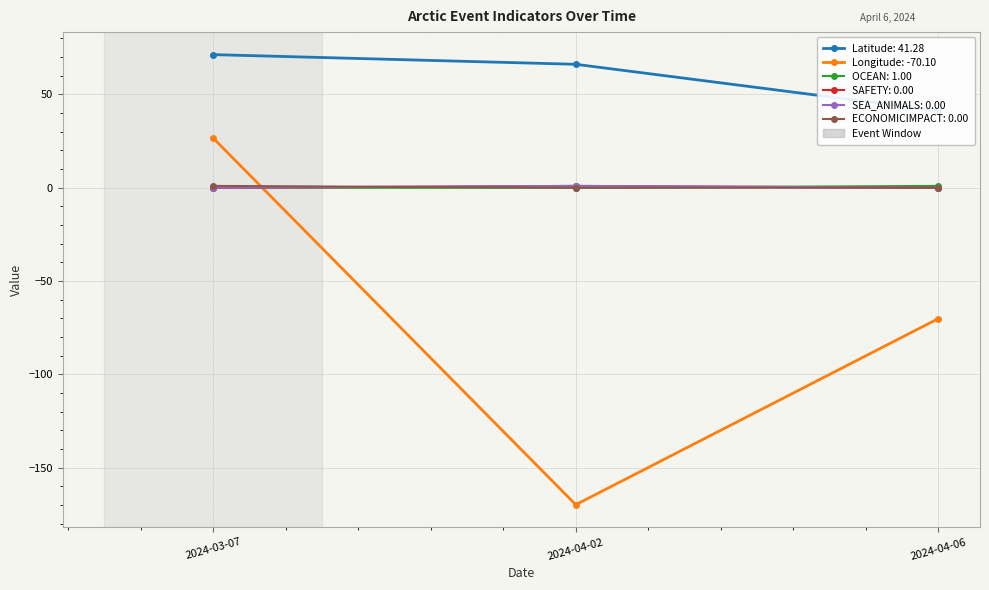

What is the label of the 2nd point from the right?

2024-04-02